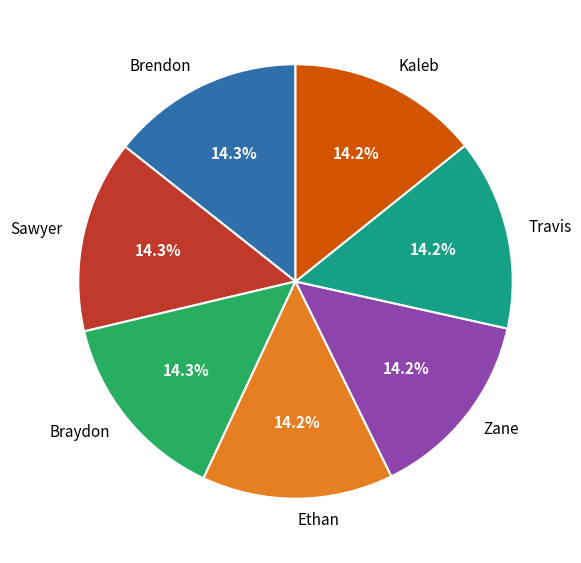

What percentage is the Sawyer slice, to the nearest percent?

14%